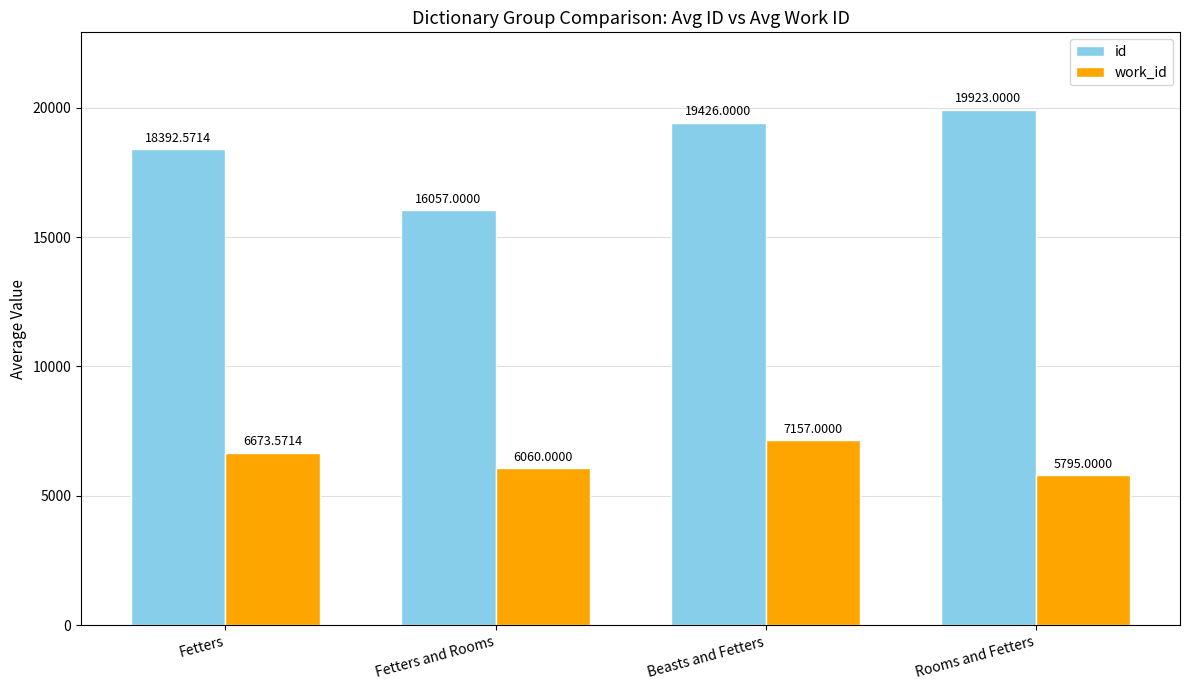

At which label does work_id first exceed 6673?

Fetters